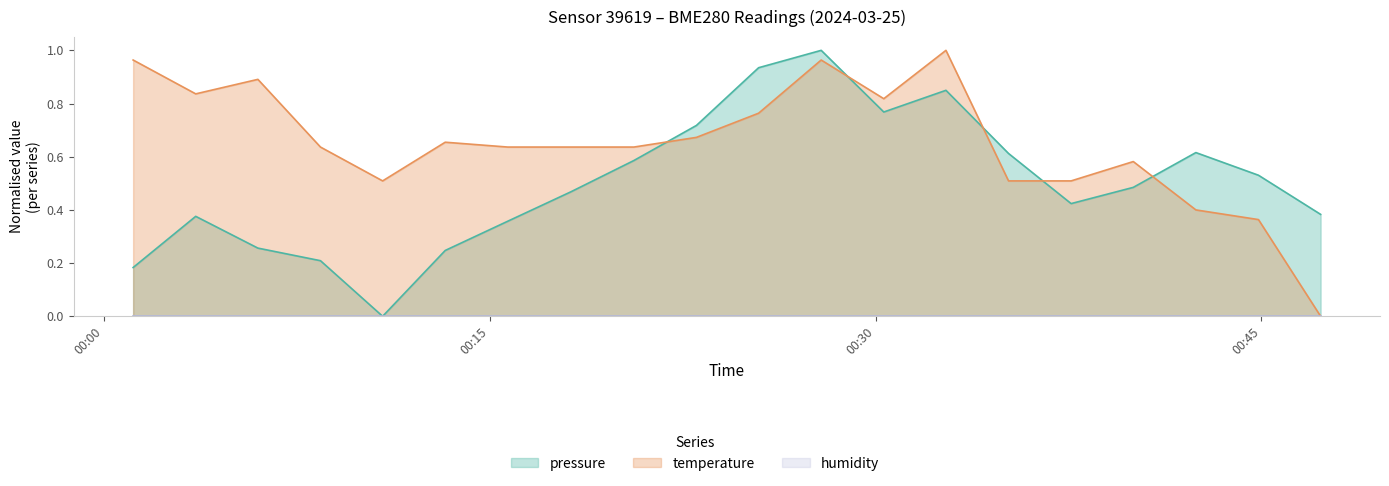

What is the difference between the second highest and minimum values in the pressure series?

0.9